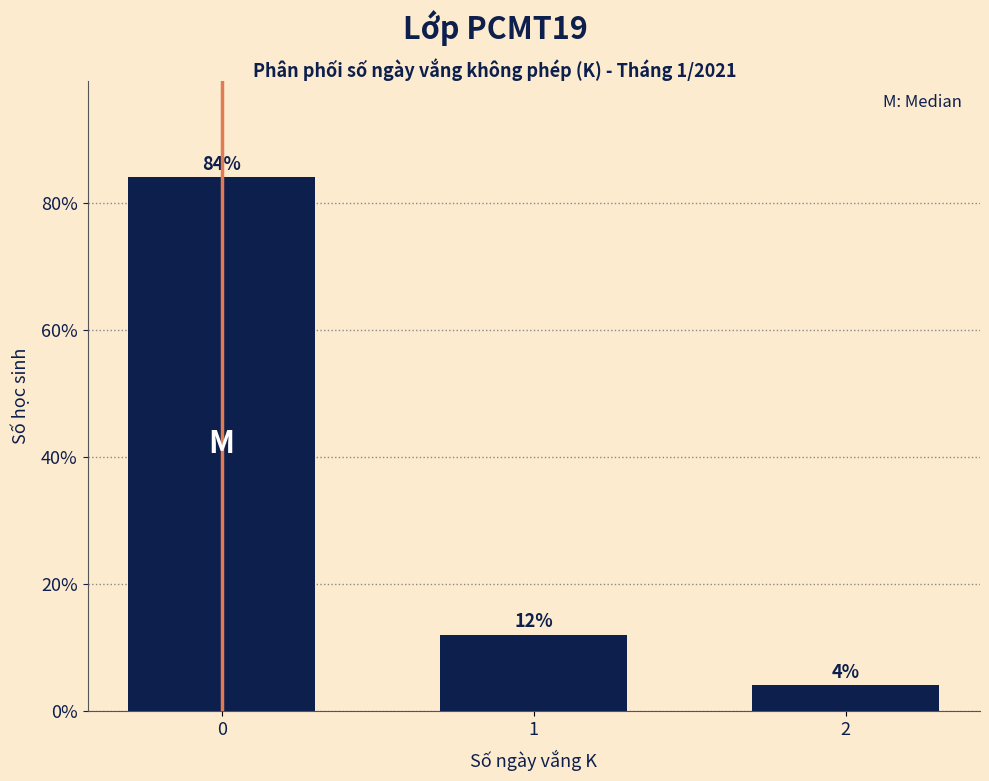

Reading left to right, transcribe all the data shown in this chart.

0=84	1=12	2=4